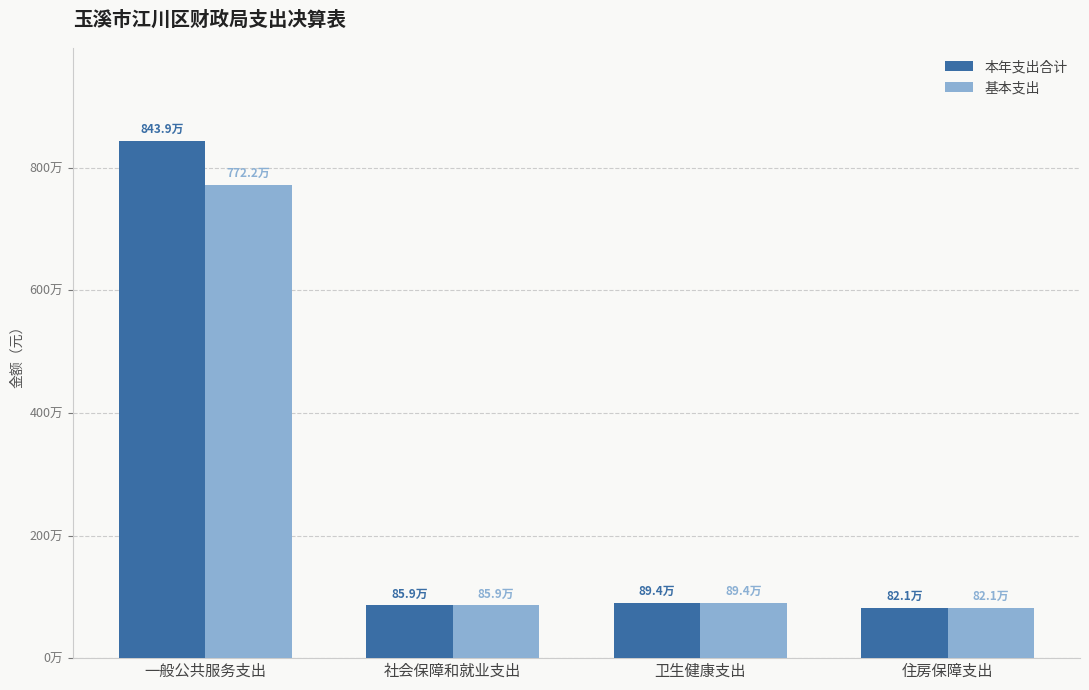

Does the chart contain any negative values?

No